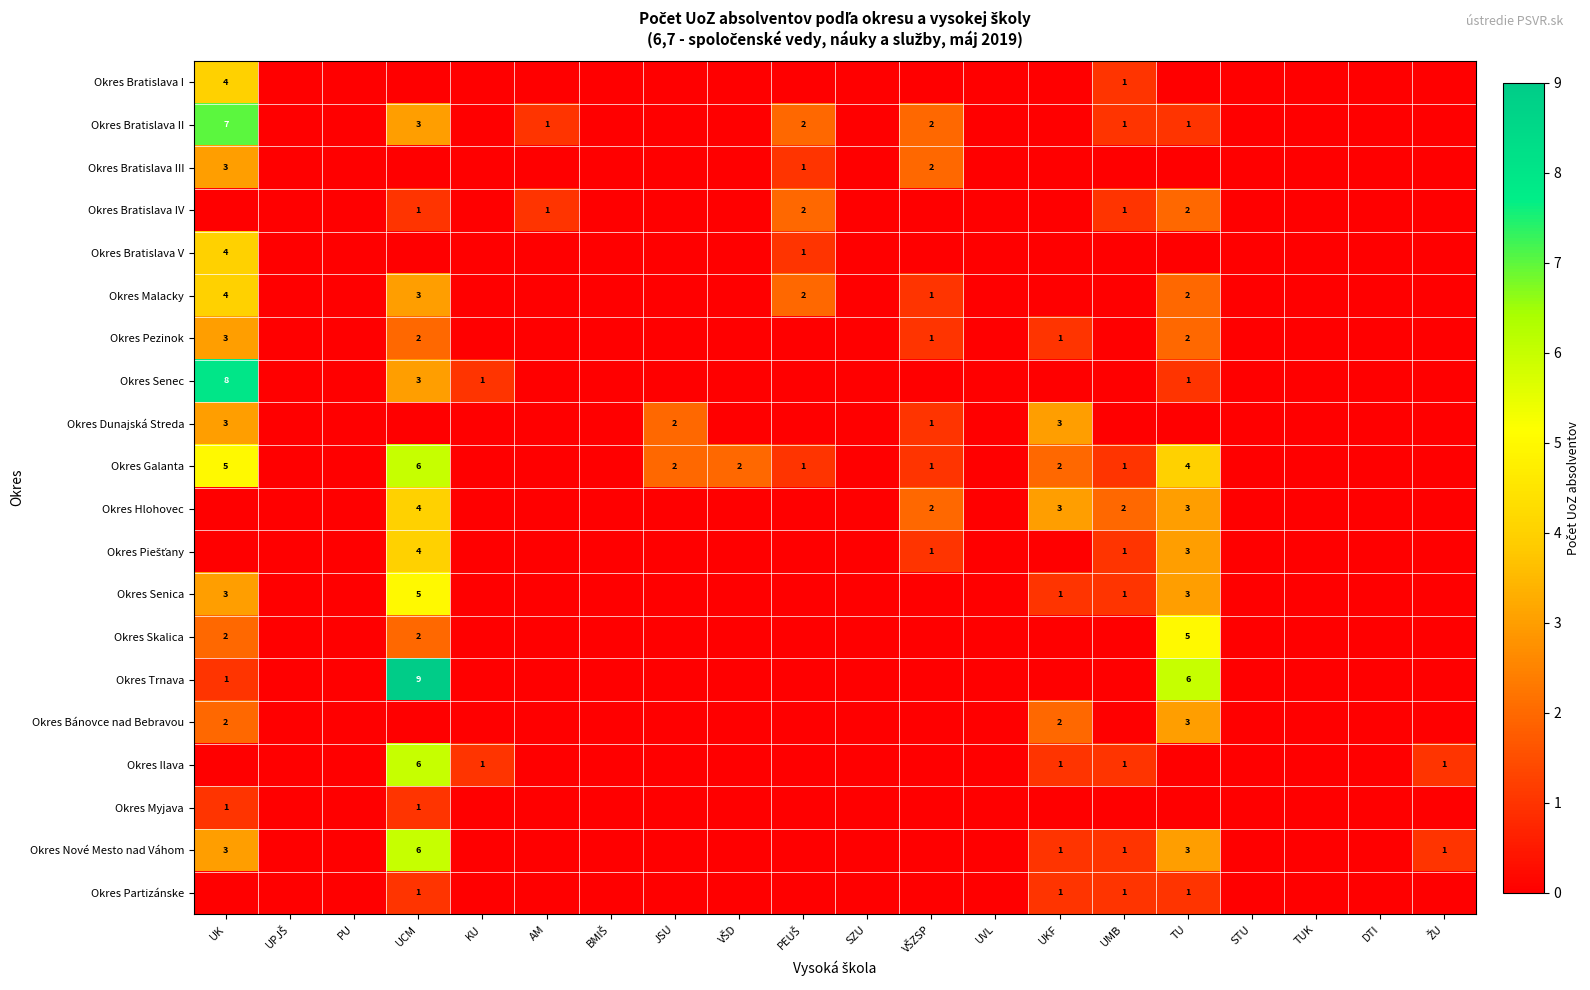

Which series has the widest spread of values?

Okres Trnava